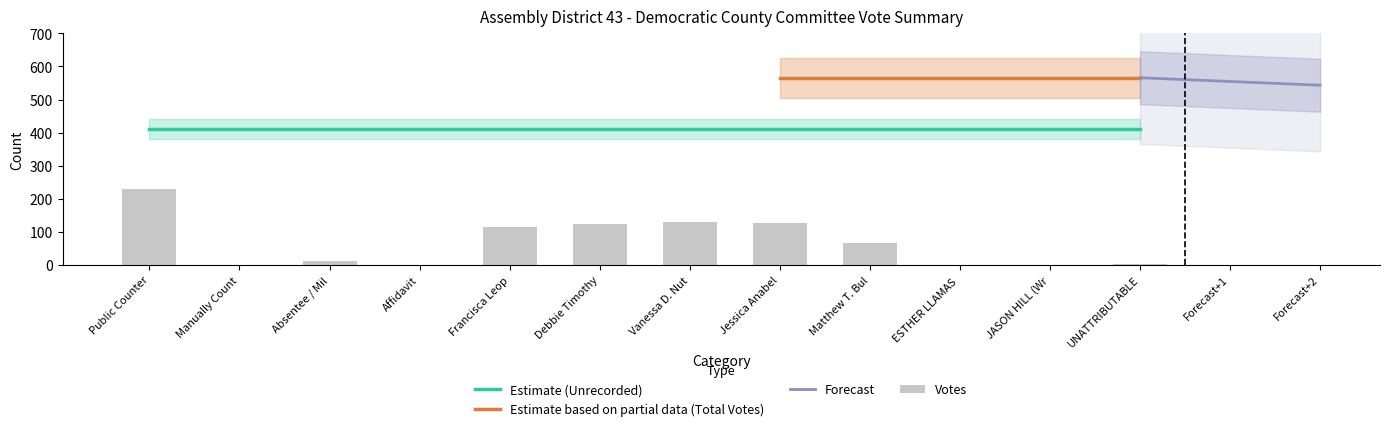

What is the maximum value for Total Votes?

566